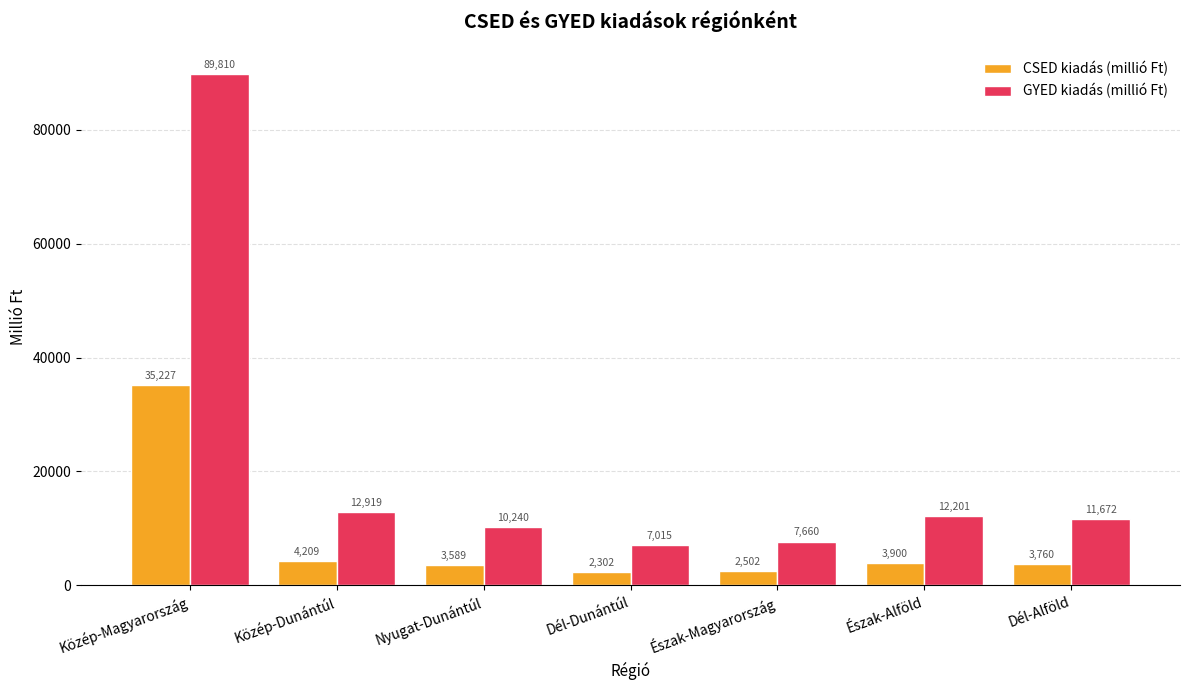

At which category is the sum across all series the highest?

Közép-Magyarország